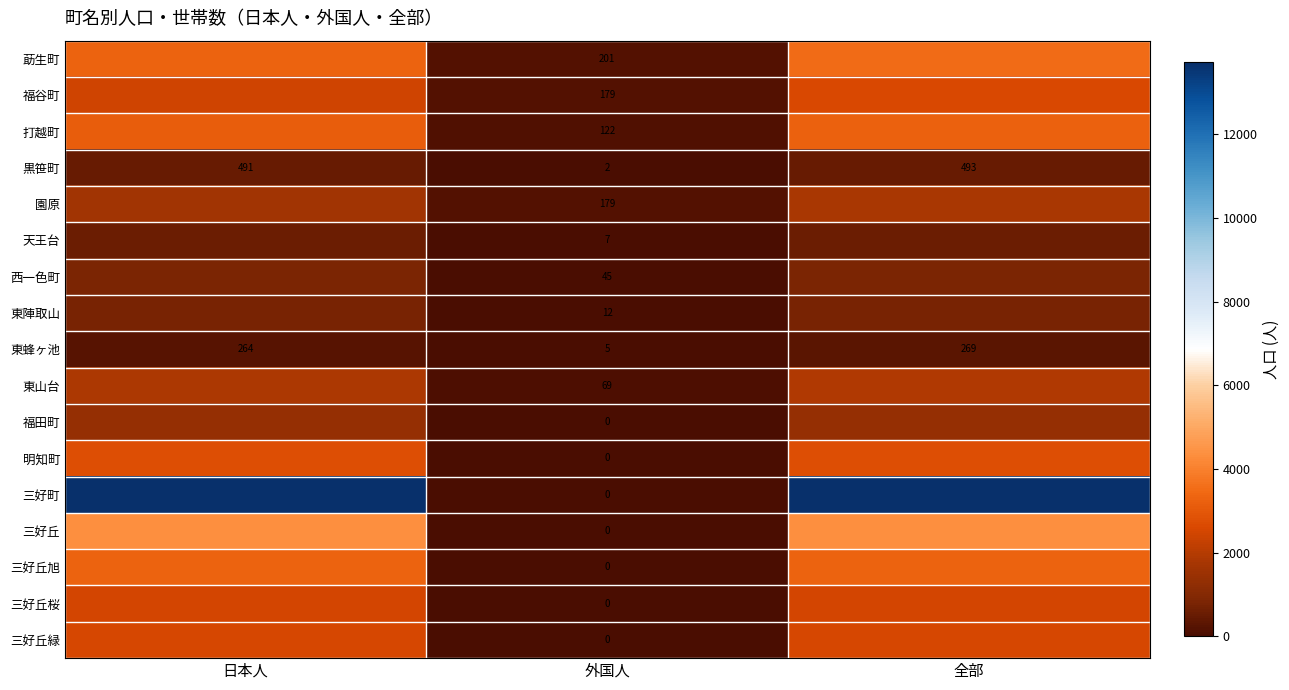

What is the total value across all series at 外国人?

821